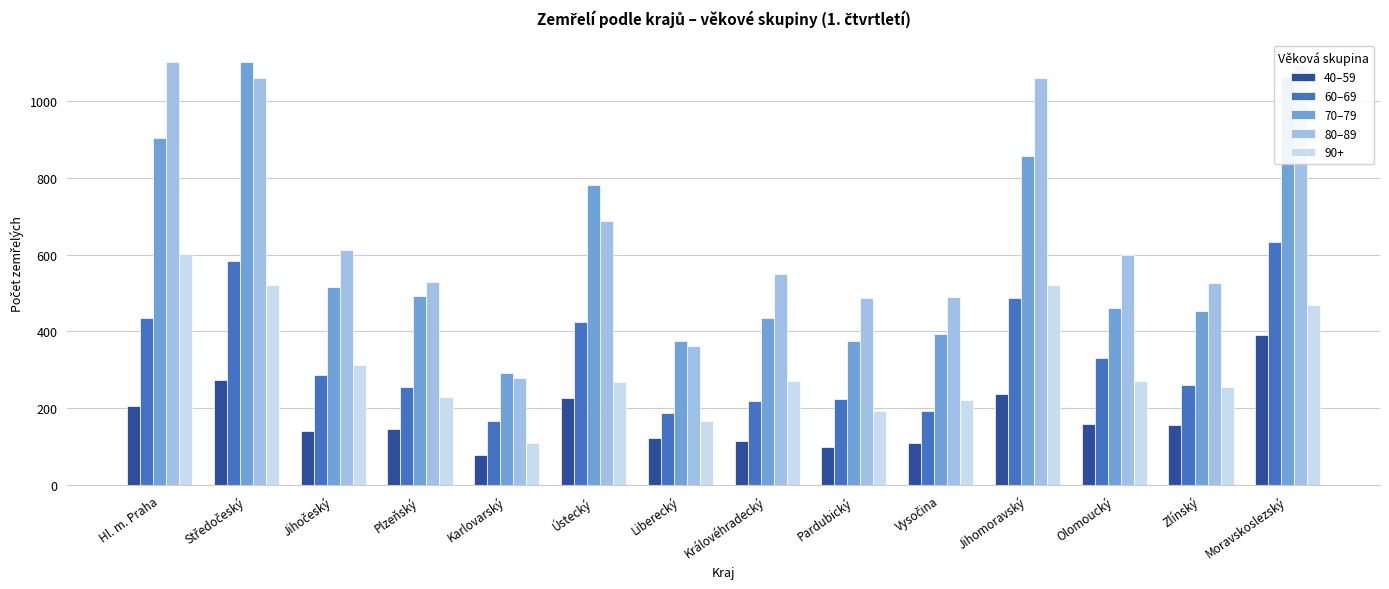

What is the maximum value for 60–69?

632